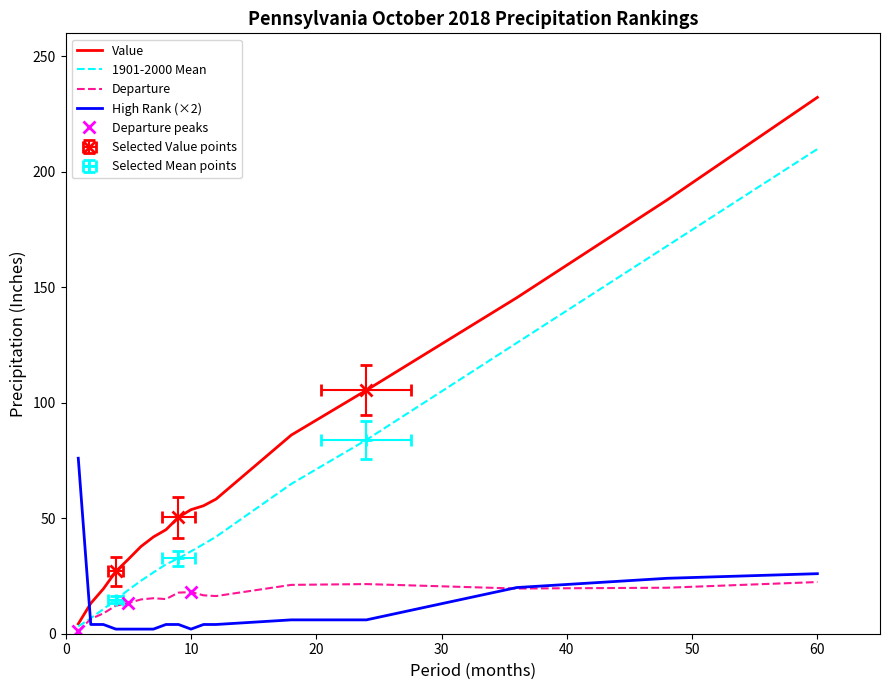

How many data points does each series have?

17